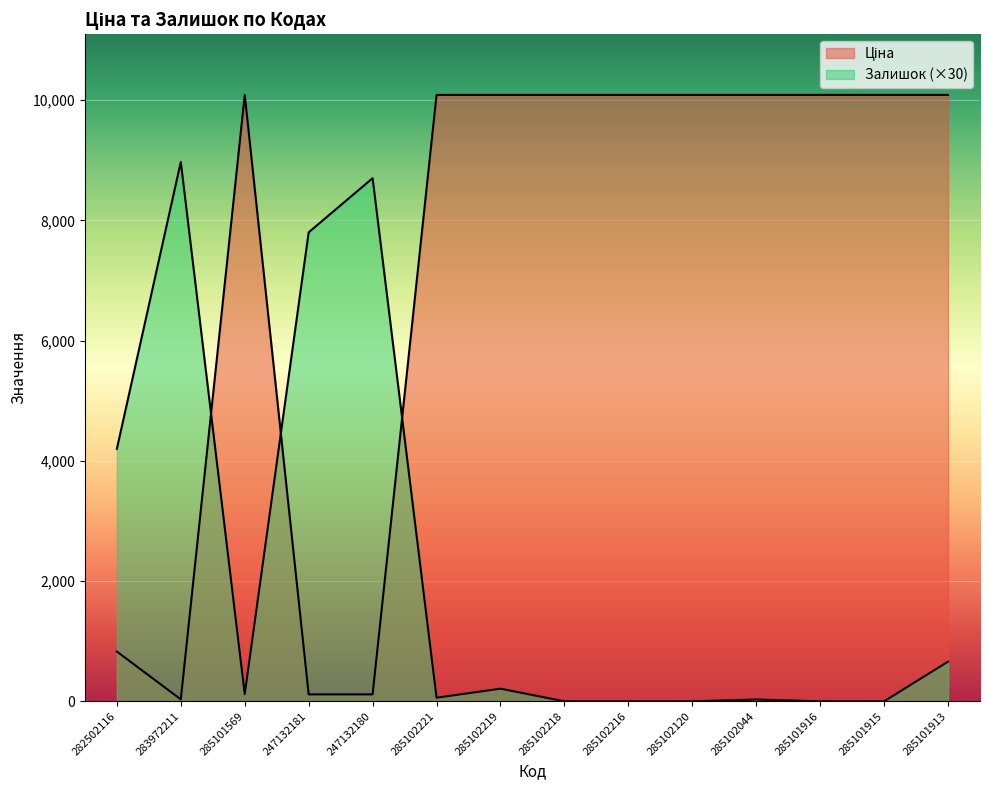

At how many categories does at least one series exceed 3923?

14